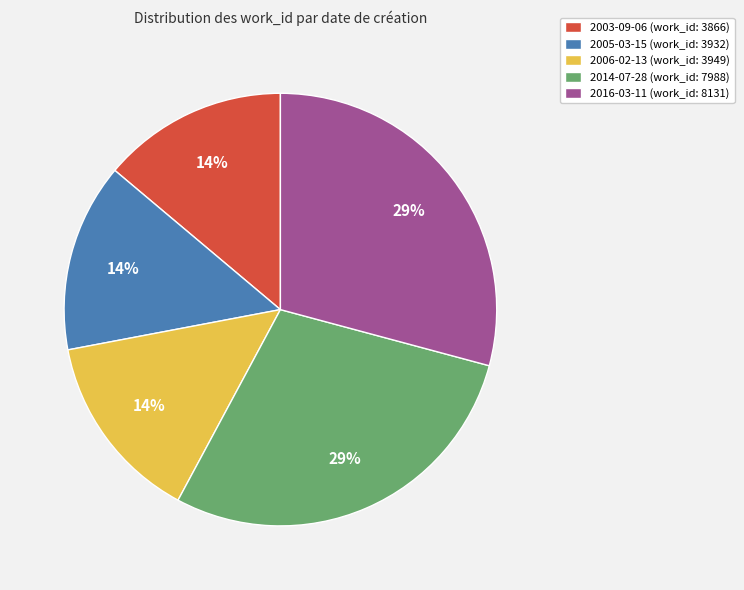

Combined, do 2014-07-28 (work_id: 7988) and 2003-09-06 (work_id: 3866) account for over 50%?

No